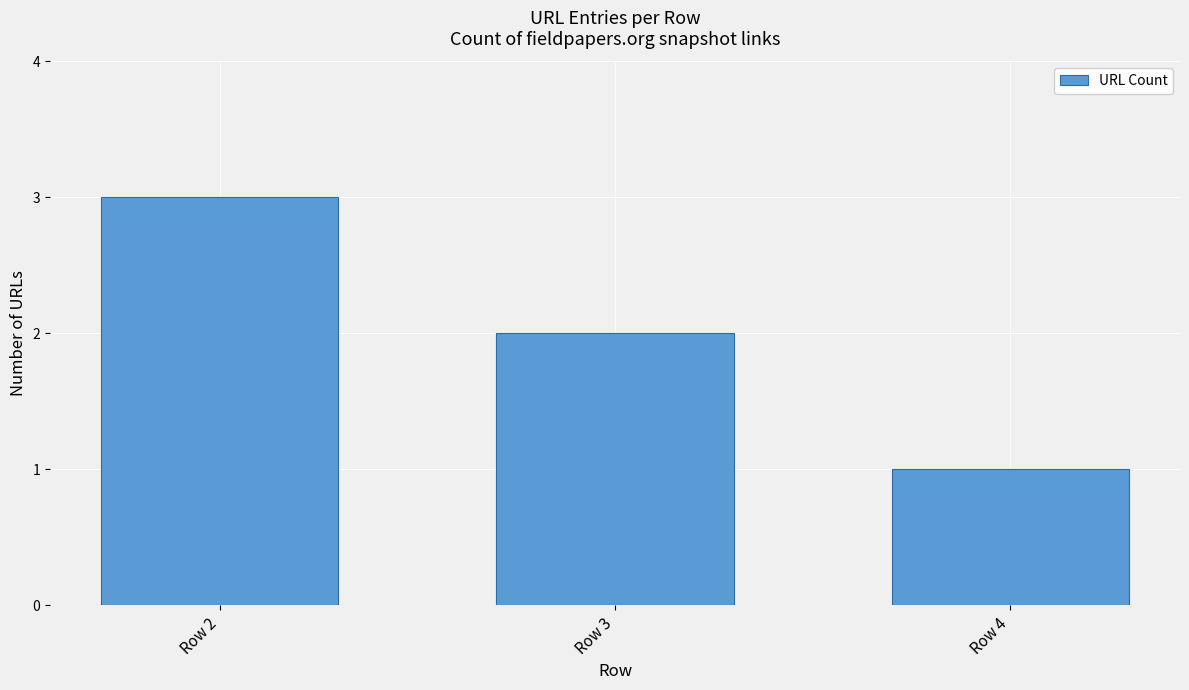

Reading right to left, list all the values displayed in this chart.

1	2	3